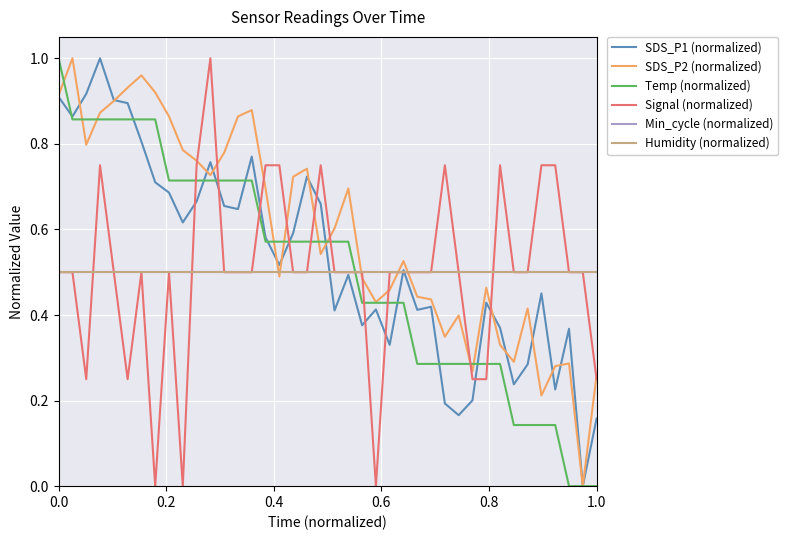

Is this an area chart (filled region under the line)?

No